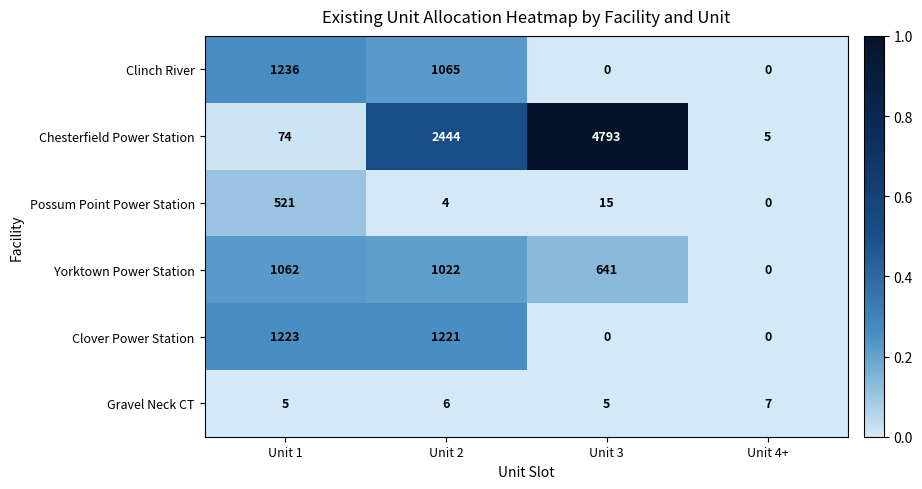

Reading left to right, transcribe all the data shown in this chart.

Clinch River: Unit 1=1236	Unit 2=1065	Unit 3=0	Unit 4+=0
Chesterfield Power Station: Unit 1=74	Unit 2=2444	Unit 3=4793	Unit 4+=5
Possum Point Power Station: Unit 1=521	Unit 2=4	Unit 3=15	Unit 4+=0
Yorktown Power Station: Unit 1=1062	Unit 2=1022	Unit 3=641	Unit 4+=0
Clover Power Station: Unit 1=1223	Unit 2=1221	Unit 3=0	Unit 4+=0
Gravel Neck CT: Unit 1=5	Unit 2=6	Unit 3=5	Unit 4+=7